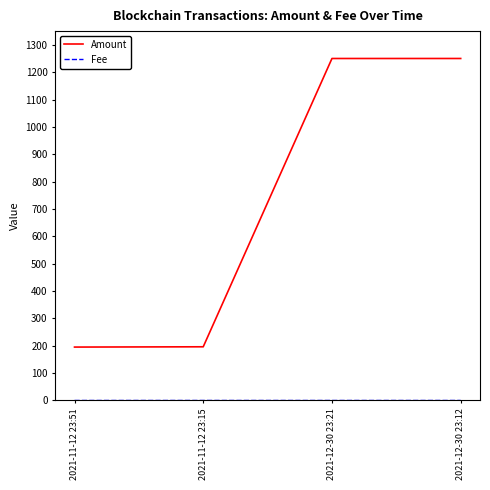

The value of Amount at 2021-11-12 23:15 is 296.6. True or false?

False